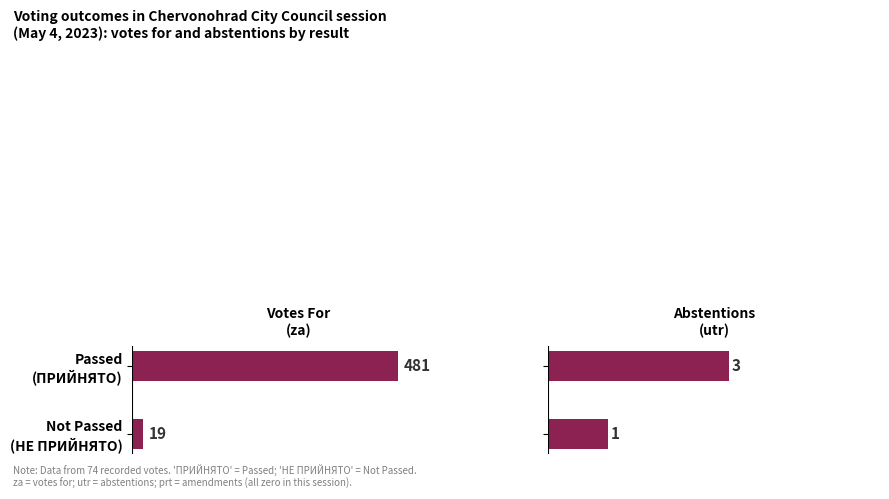

Is it true that Abstentions (utr) equals 1 at Not Passed (НЕ ПРИЙНЯТО)?

False